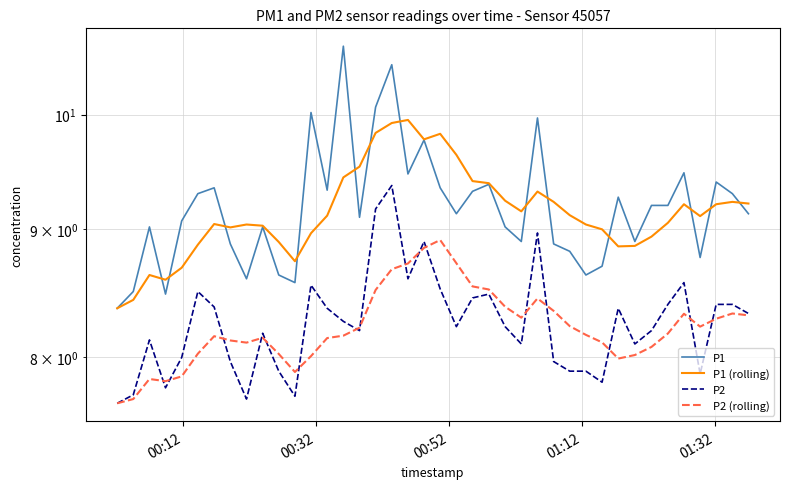

At how many categories does at least one series exceed 10?

4